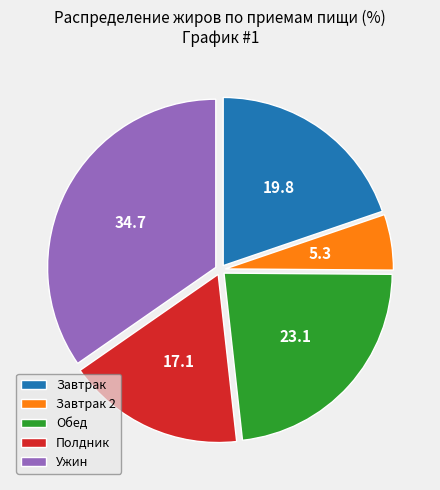

Which category has the smallest portion of the pie?

Завтрак 2